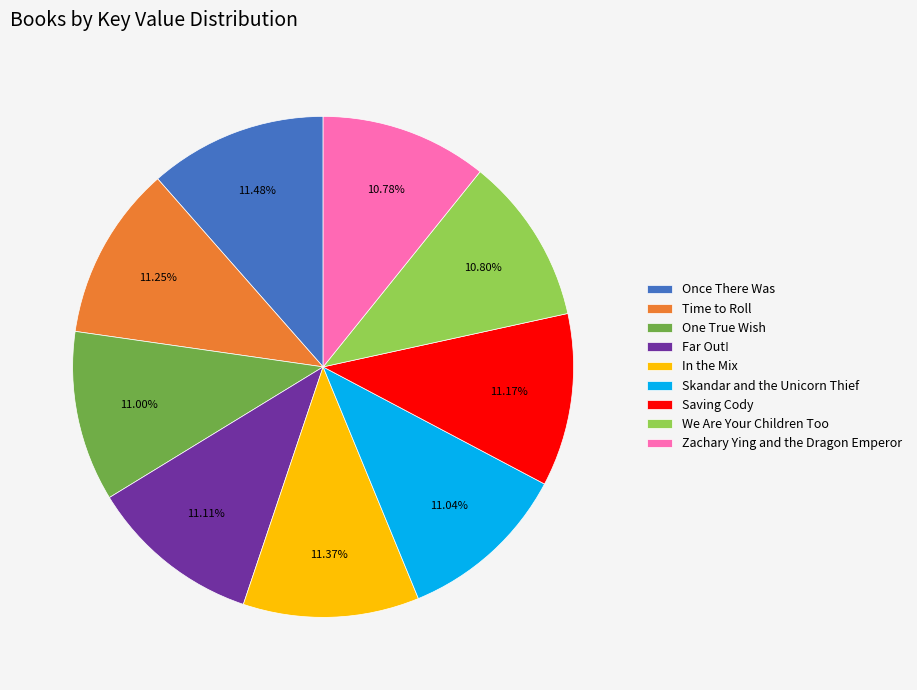

Is there any slice that represents more than half of the pie?

No